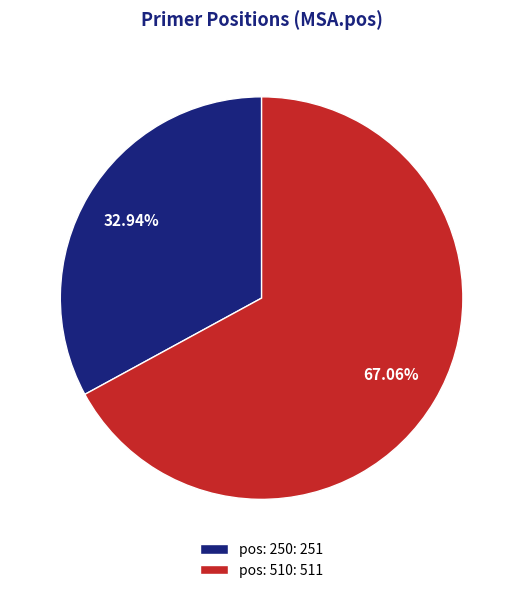

Rank the categories by value from lowest to highest.

pos: 250, pos: 510